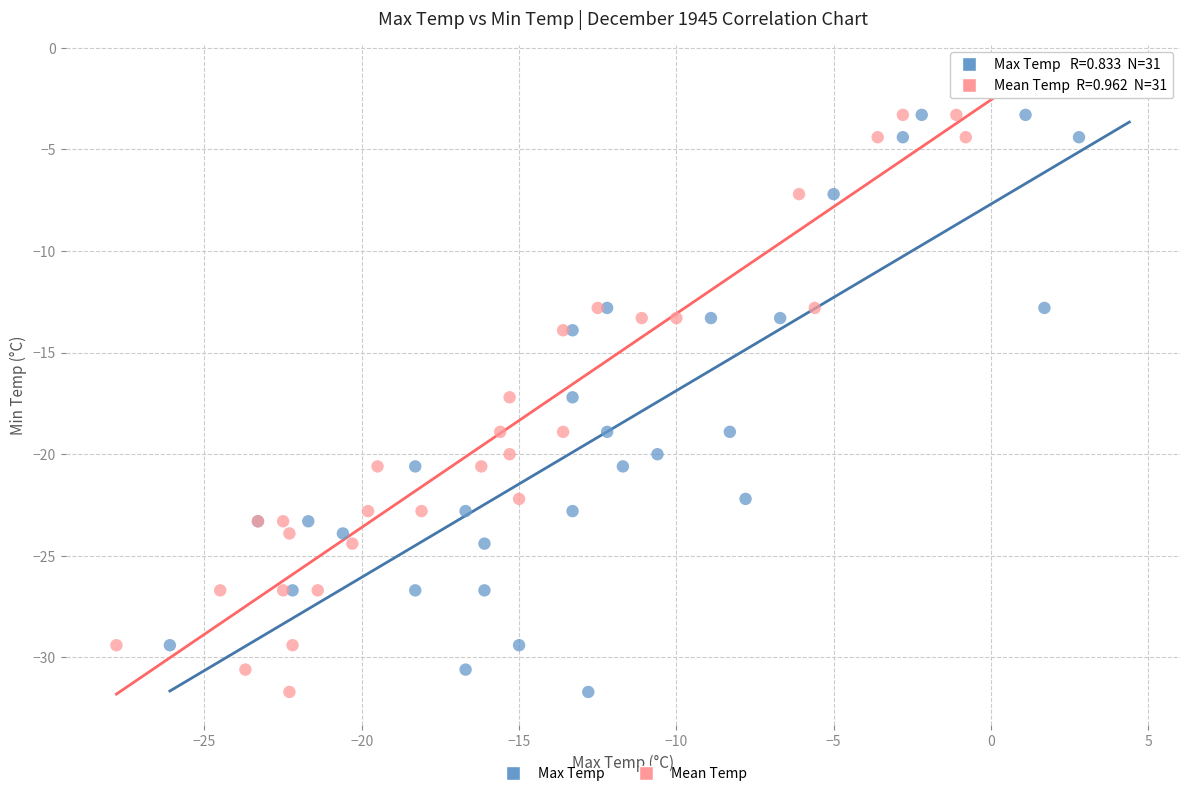

What are all the series names shown in the legend?

Max Temp, Mean Temp